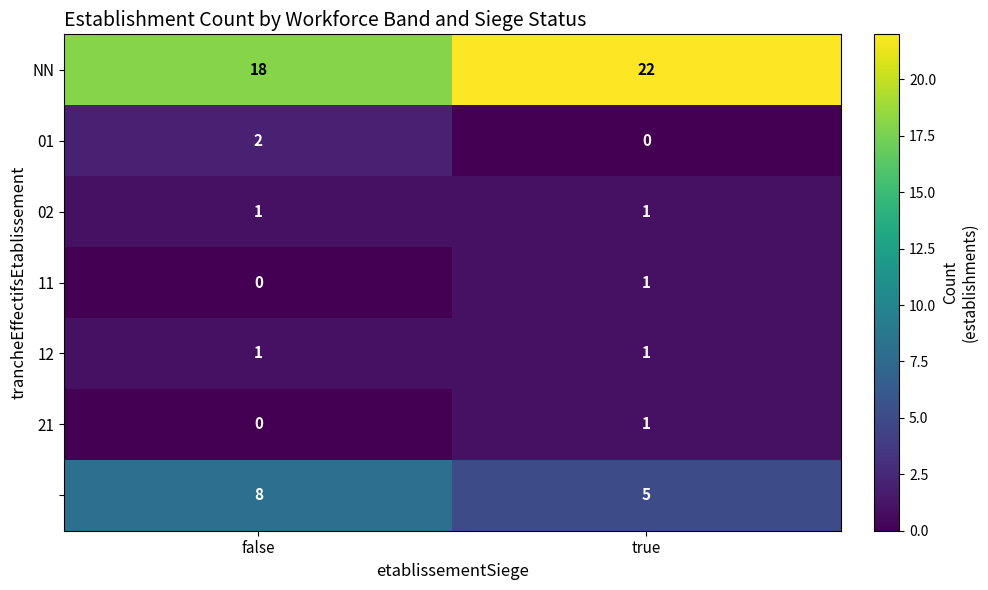

What is the spread (max minus min) of values at false?

18